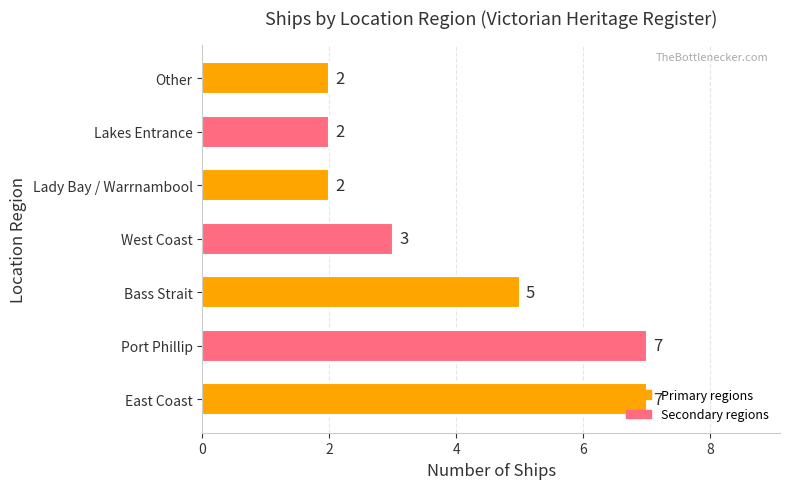

True or false: the data shows 1 at Lakes Entrance.

False